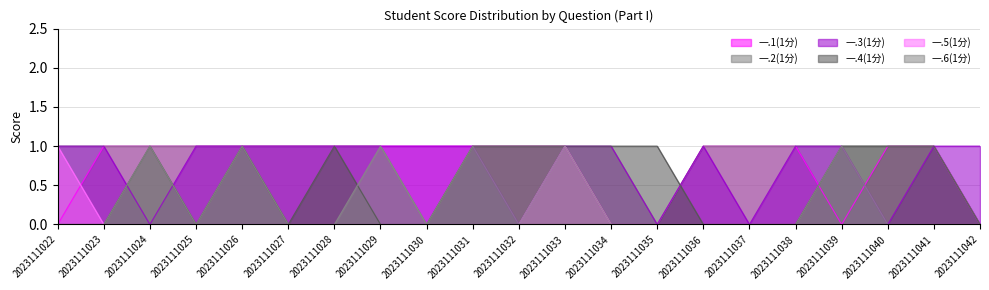

How many interior local peaks does the 一.5(1分) series have?

1